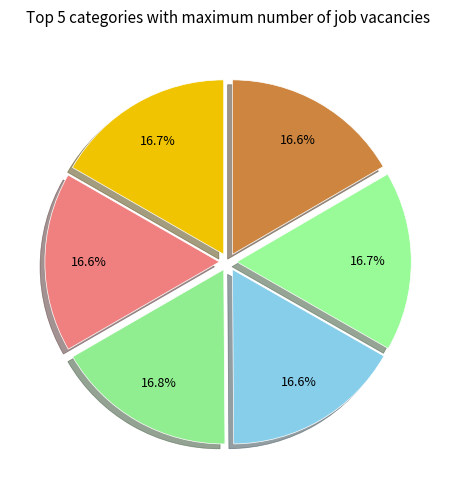

How many segments does this pie chart have?

6